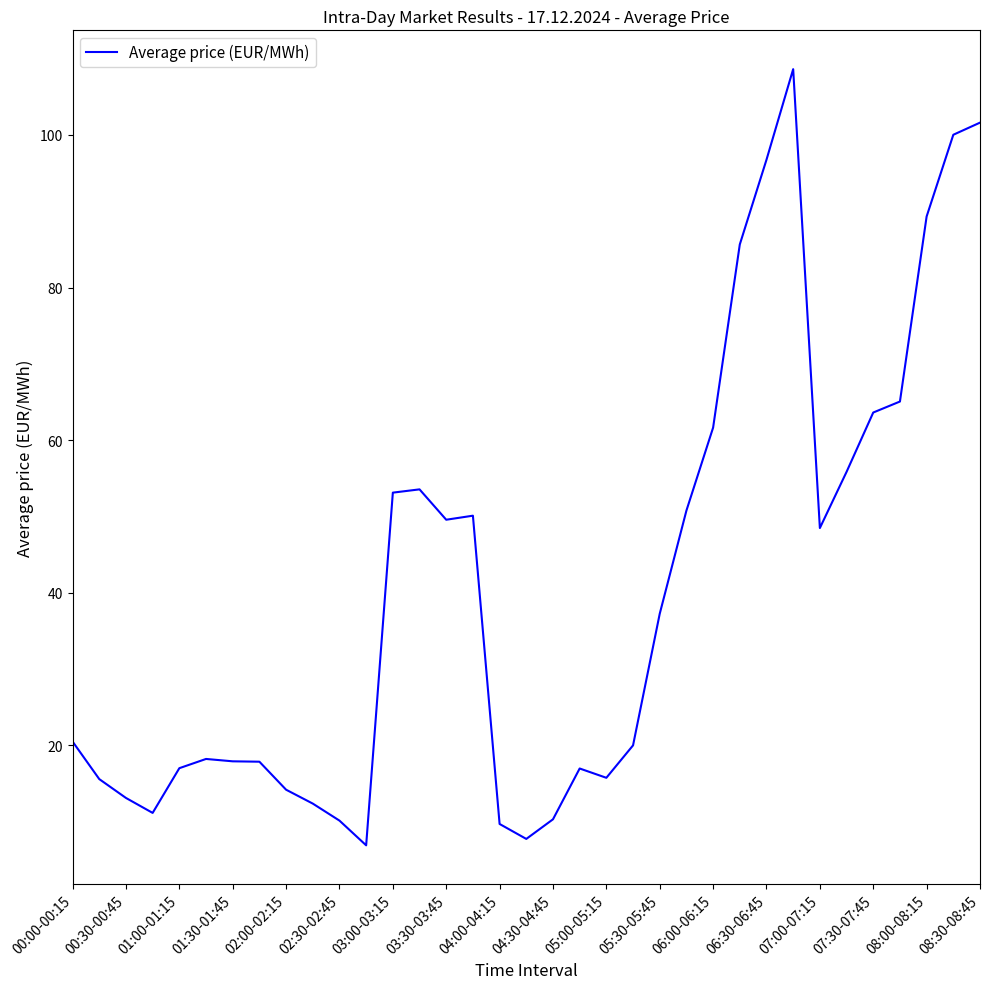

What is the maximum value shown in the chart?

108.6